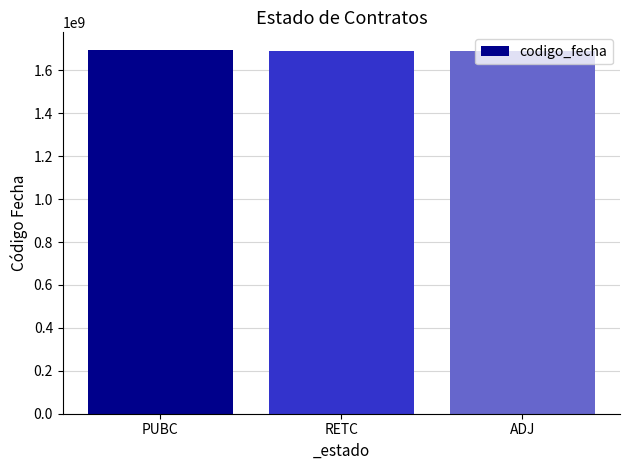

Approximately how many times larger is the value at RETC compared to PUBC?

1.0